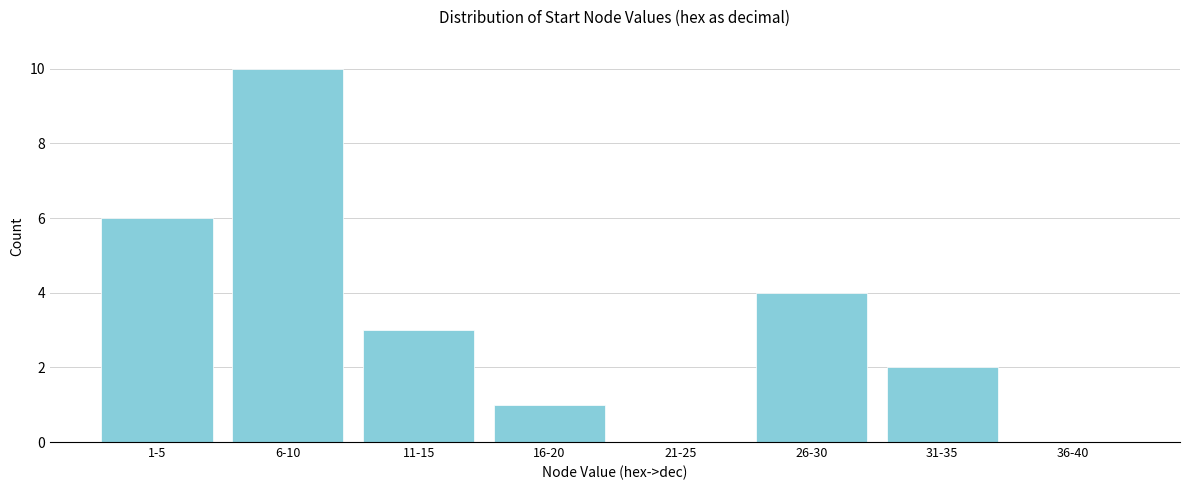

Reading left to right, what are all the values shown in this chart?

1-5=6	6-10=10	11-15=3	16-20=1	21-25=0	26-30=4	31-35=2	36-40=0